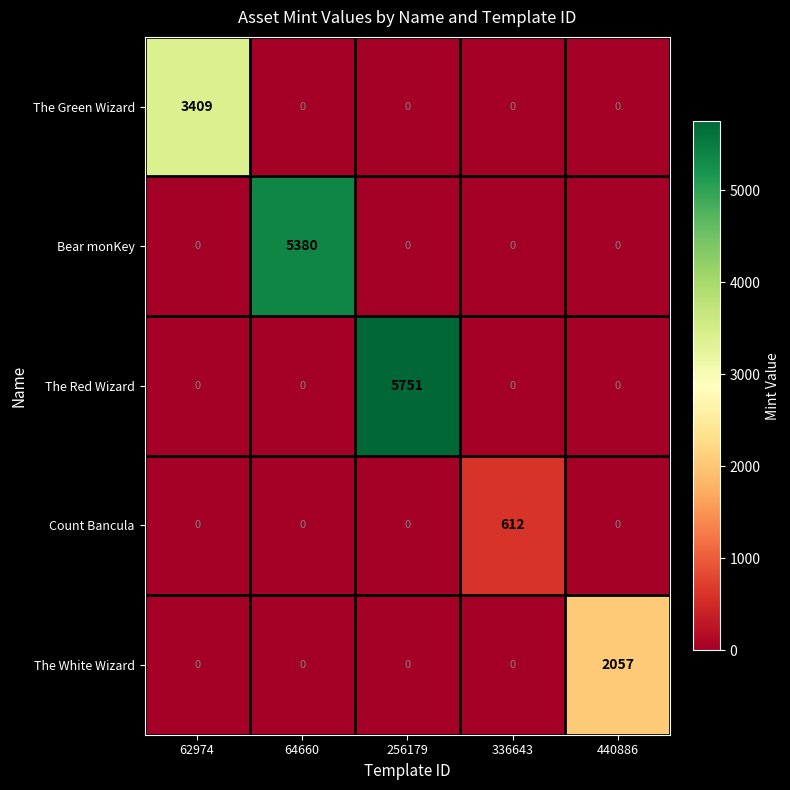

Is it true that Bear monKey equals 0 at 256179?

True